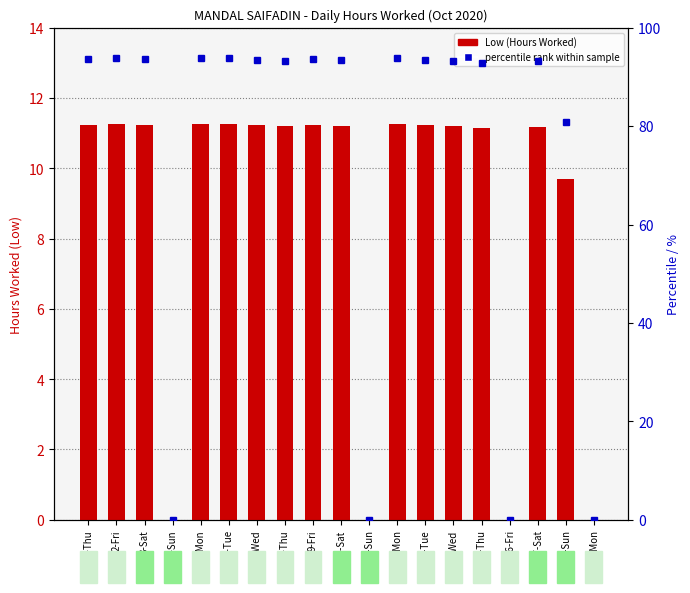

What is the sum of all Low (Hours Worked) values?

166.8